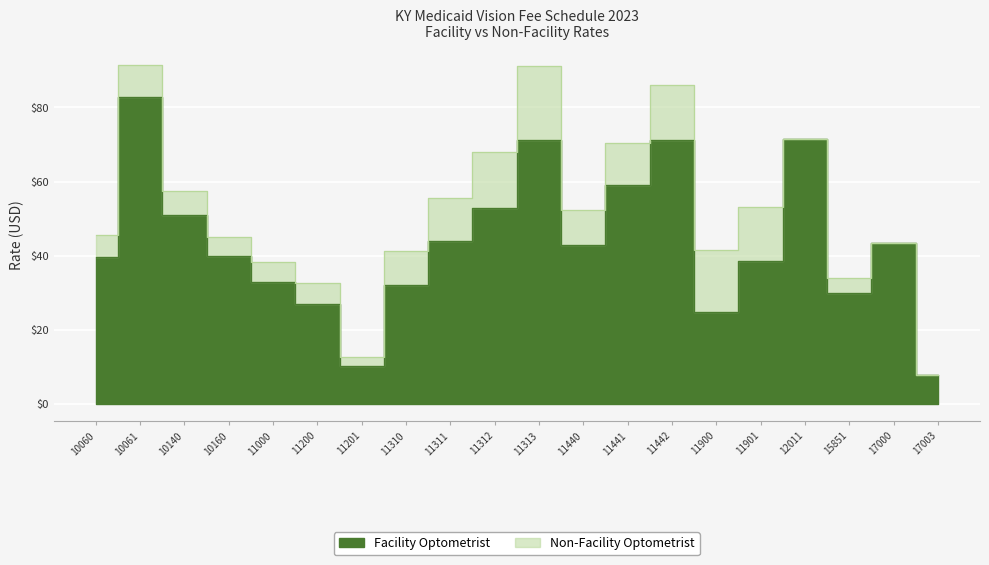

Is the value of Non-Facility Optometrist at 11201 greater than the value of Facility Optometrist at 15851?

No